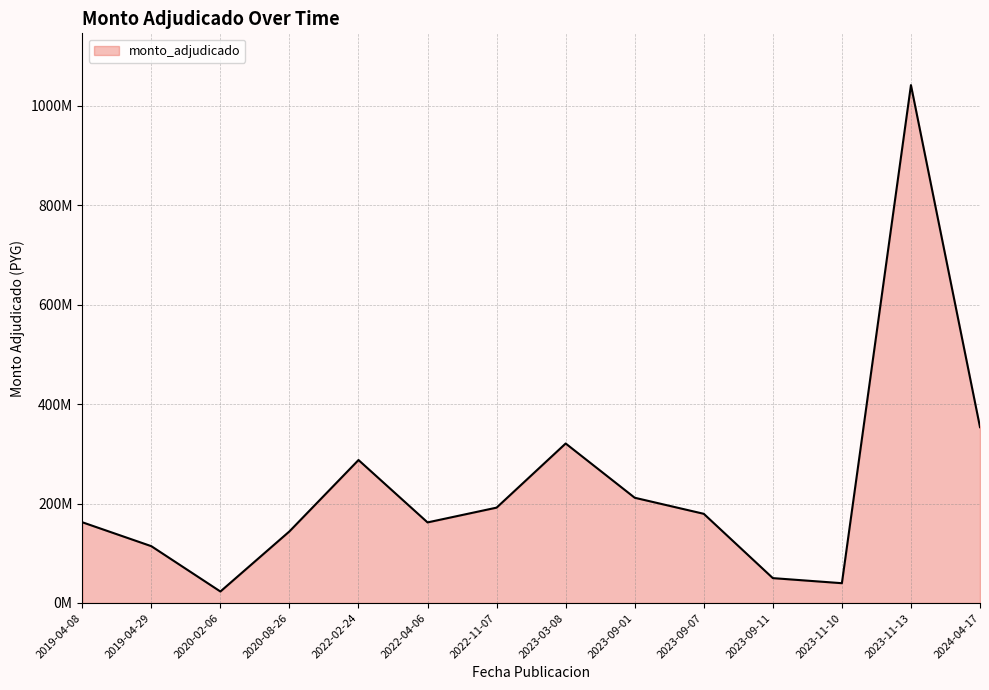

The chart shows a value of 161992001 at 2022-04-06. True or false?

True